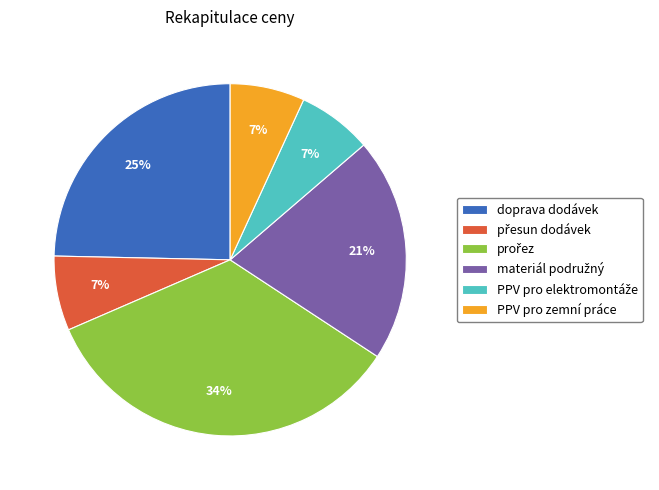

Is there a majority slice in this chart?

No